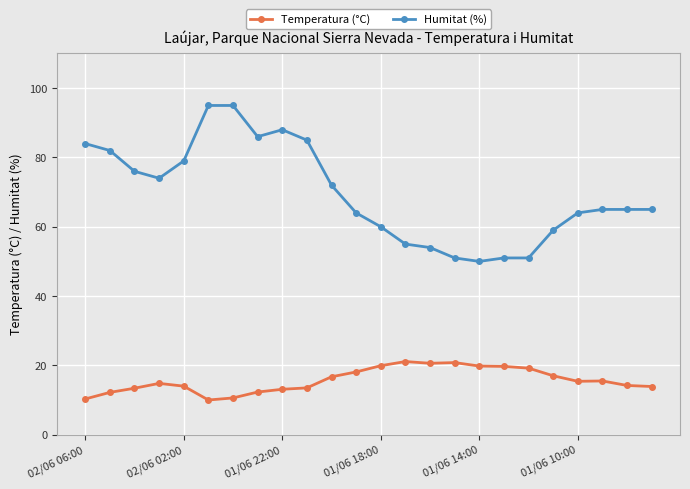

What is the value of the Humitat (%) point at the 14th from the left?

55.0